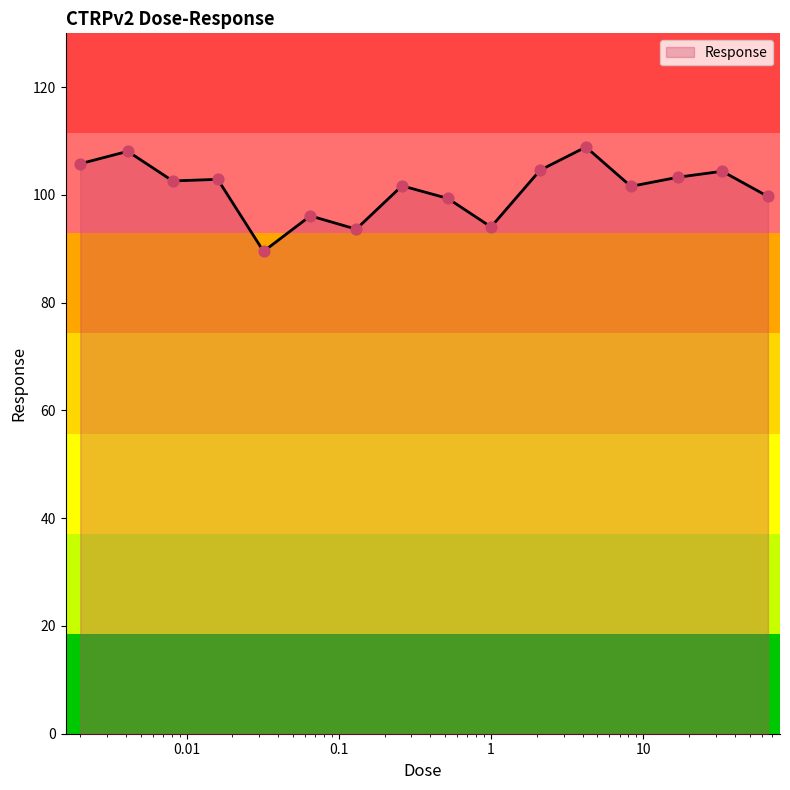

What is the maximum value shown in the chart?

108.9